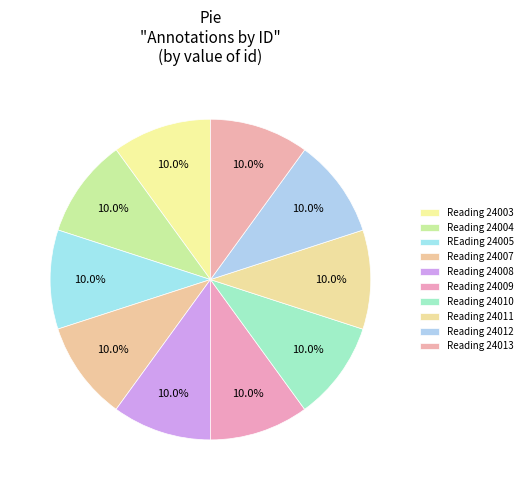

Is it true that Reading 24013 is 10% of the pie?

True